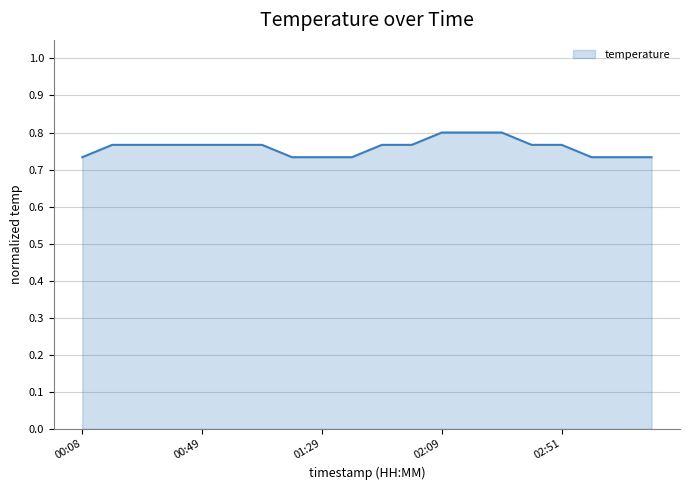

Does the chart display data point markers on the line(s)?

No